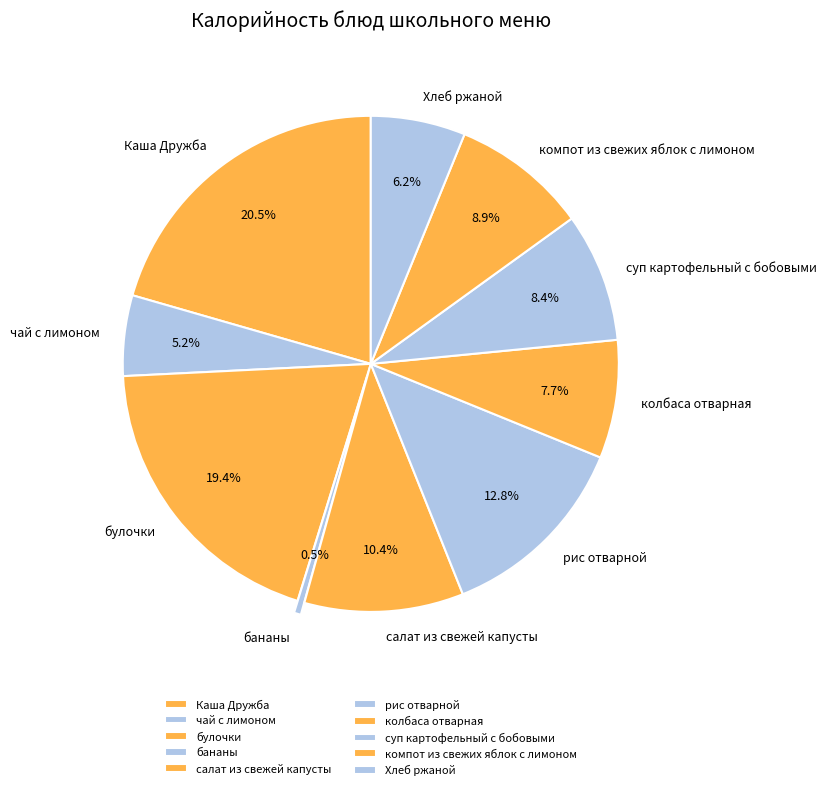

Is it true that колбаса отварная is 8% of the pie?

True